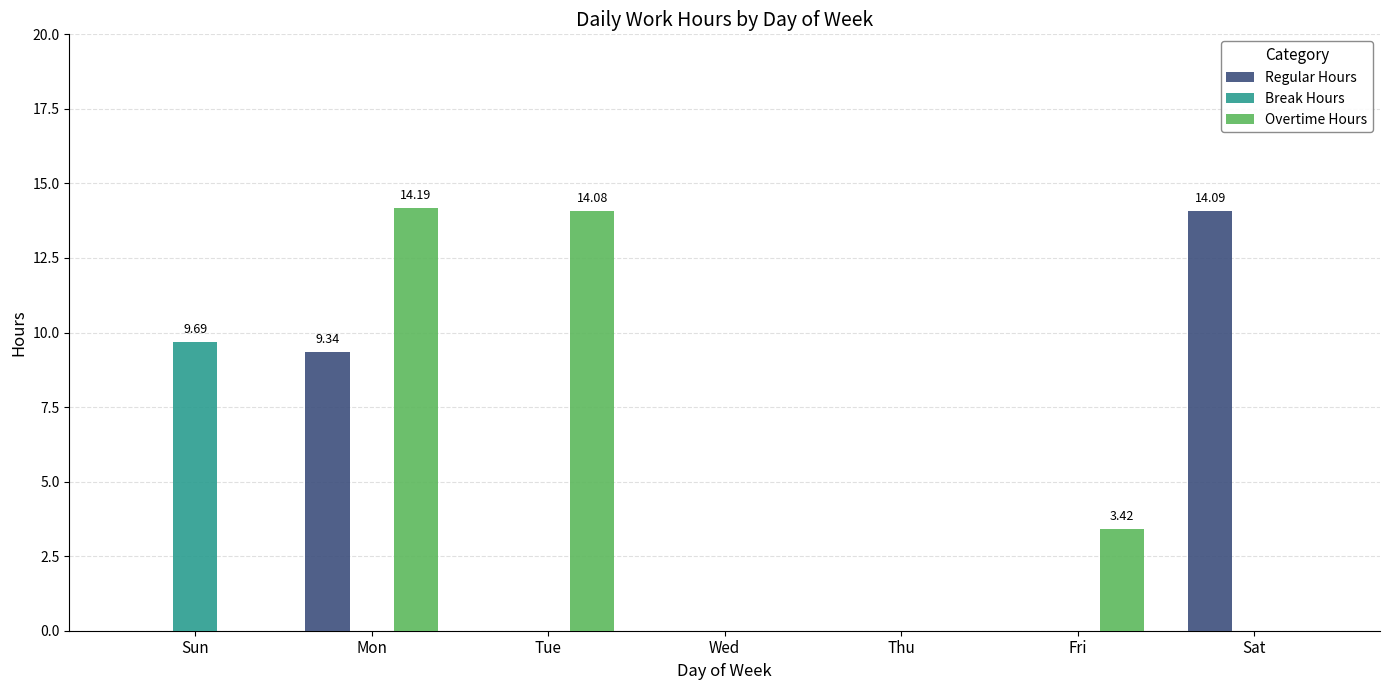

What is the sum of all Regular Hours values?

23.4